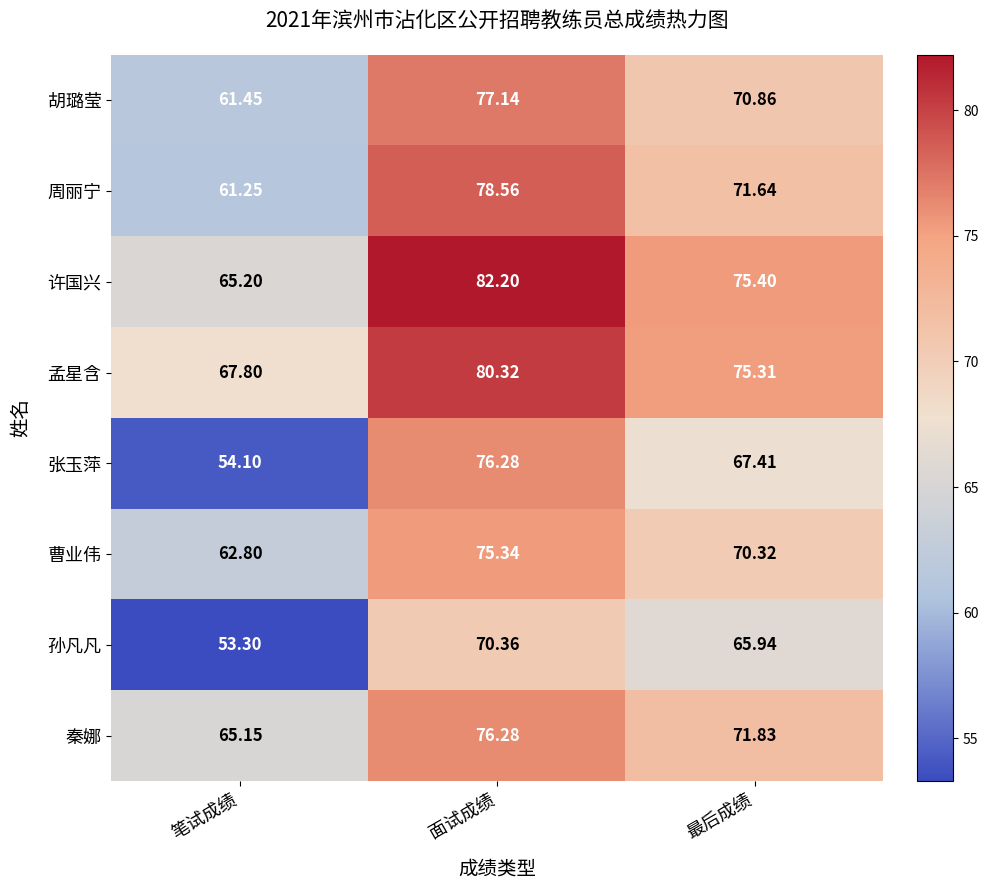

Which series has the largest range (max minus min)?

张玉萍